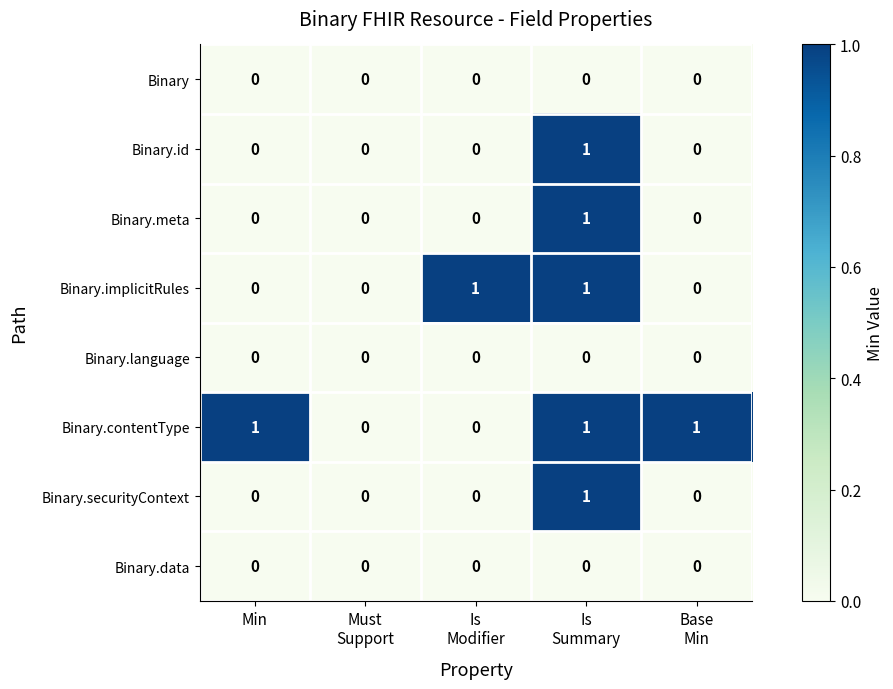

Which series has the largest total across all categories?

Binary.contentType